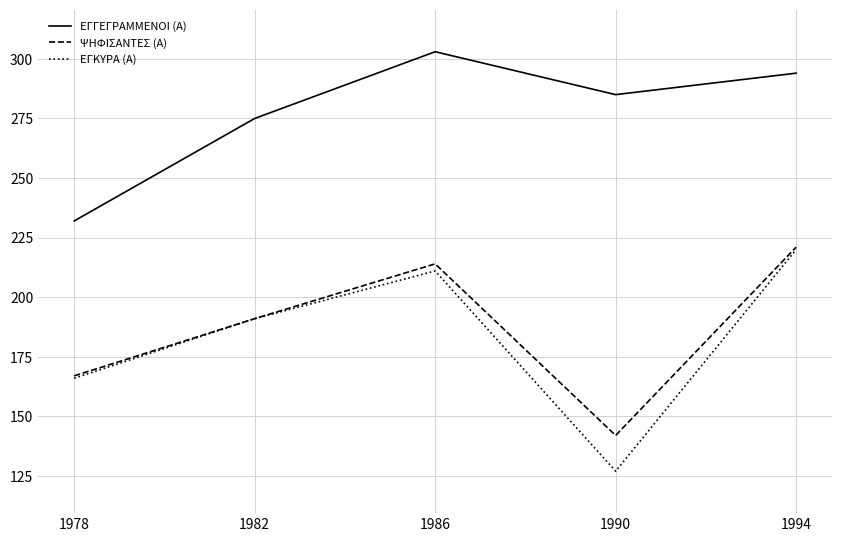

At which category does ΕΓΓΕΓΡΑΜΜΕΝΟΙ (Α) reach its first local valley?

1990